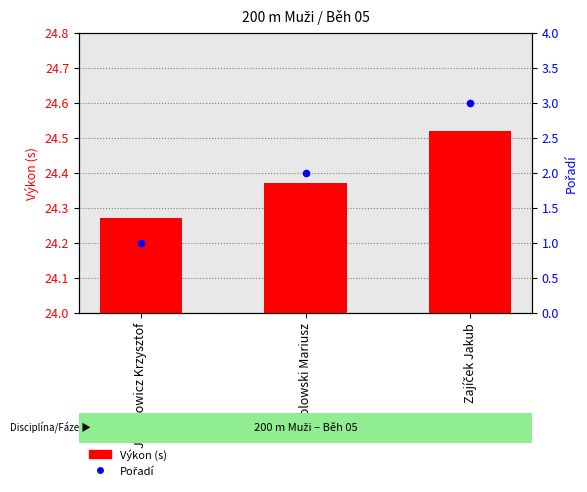

What is the total value across all series at Sokolowski Mariusz?

26.4